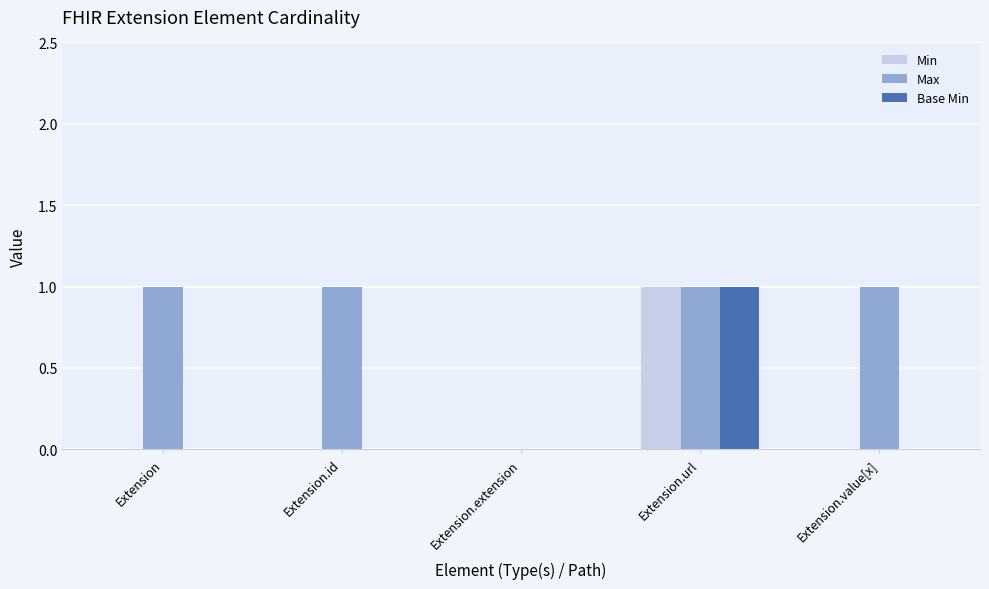

What is the greatest value displayed?

1